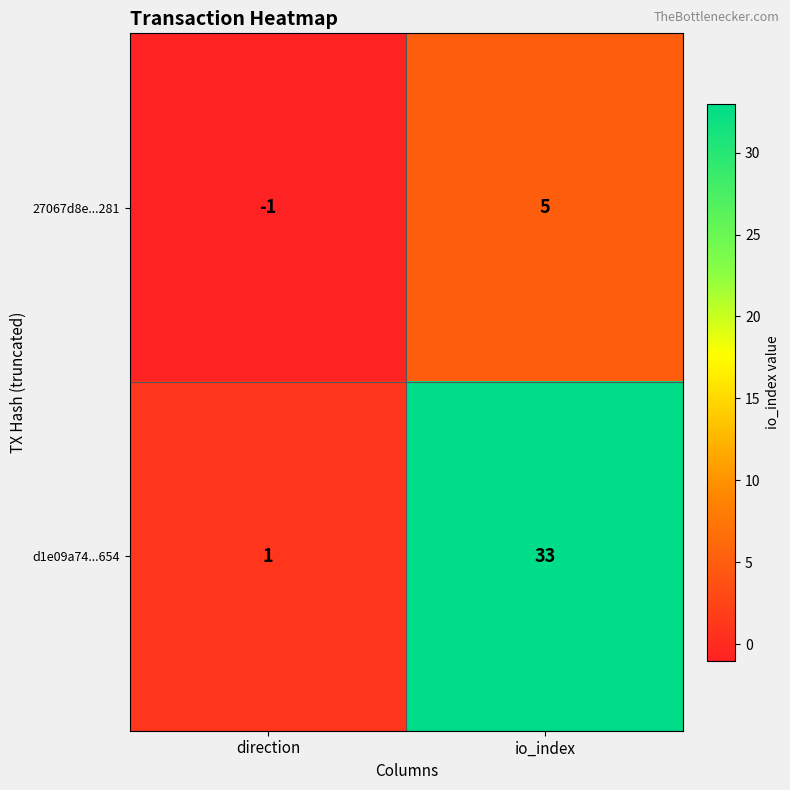

Reading left to right, extract all data points from this chart.

27067d8e...281: direction=-1	io_index=5
d1e09a74...654: direction=1	io_index=33